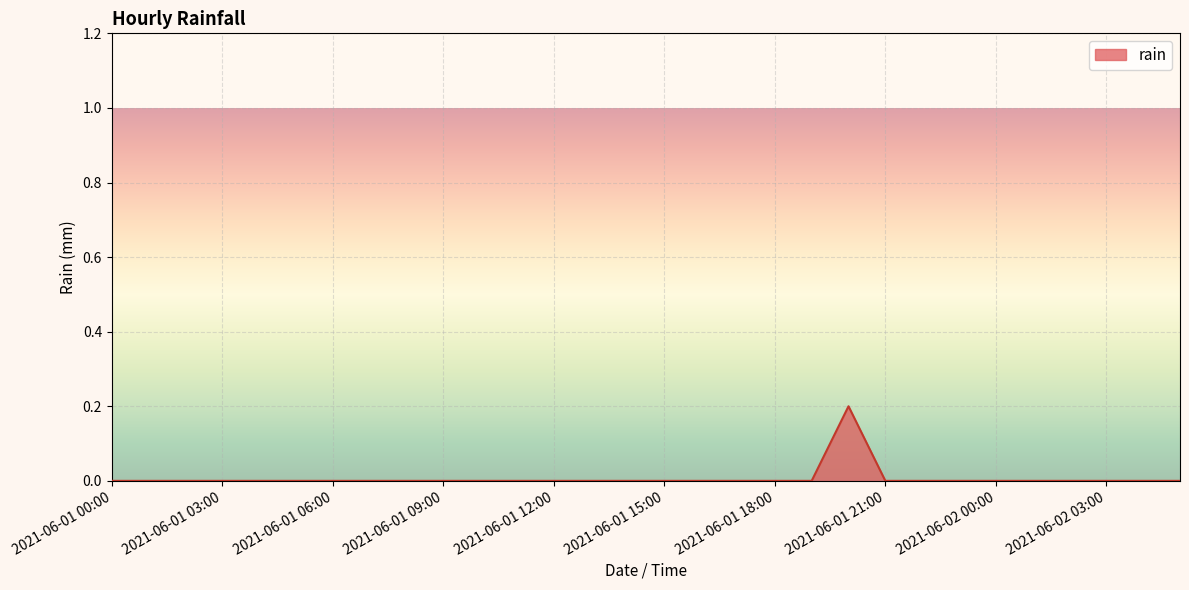

Does the chart have visible grid lines?

Yes